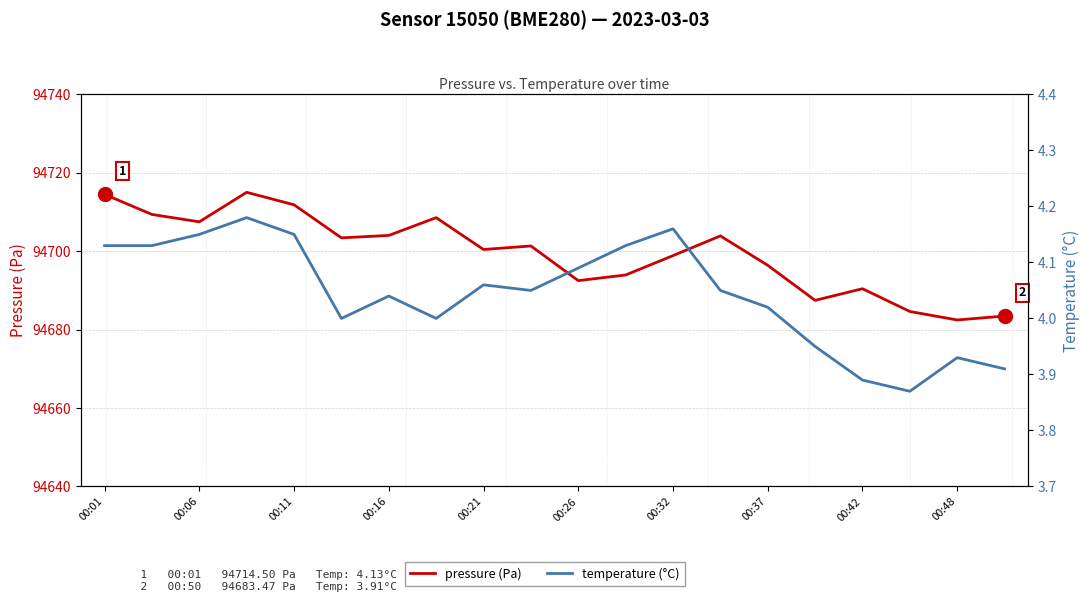

What is the sum of all pressure (Pa) values?

1893990.1